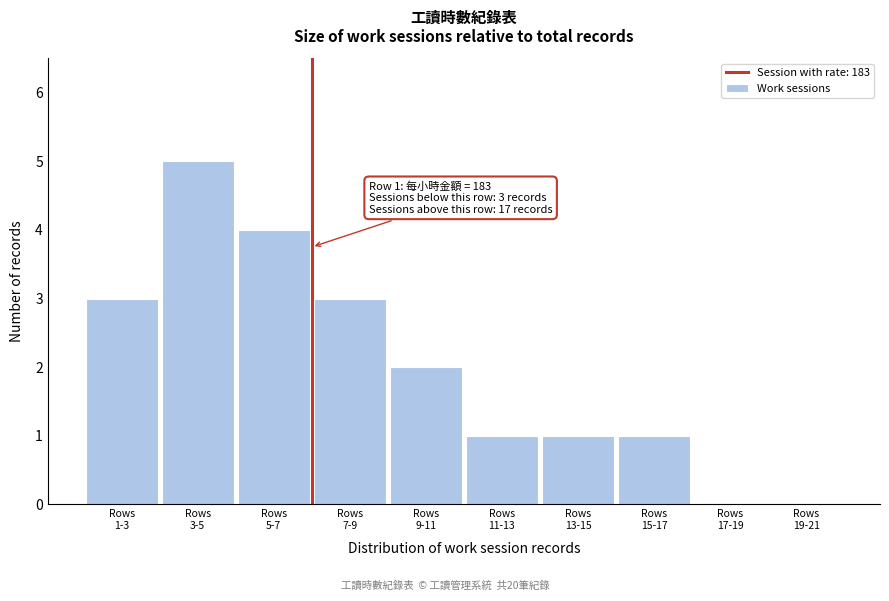

What is the greatest value displayed?

5